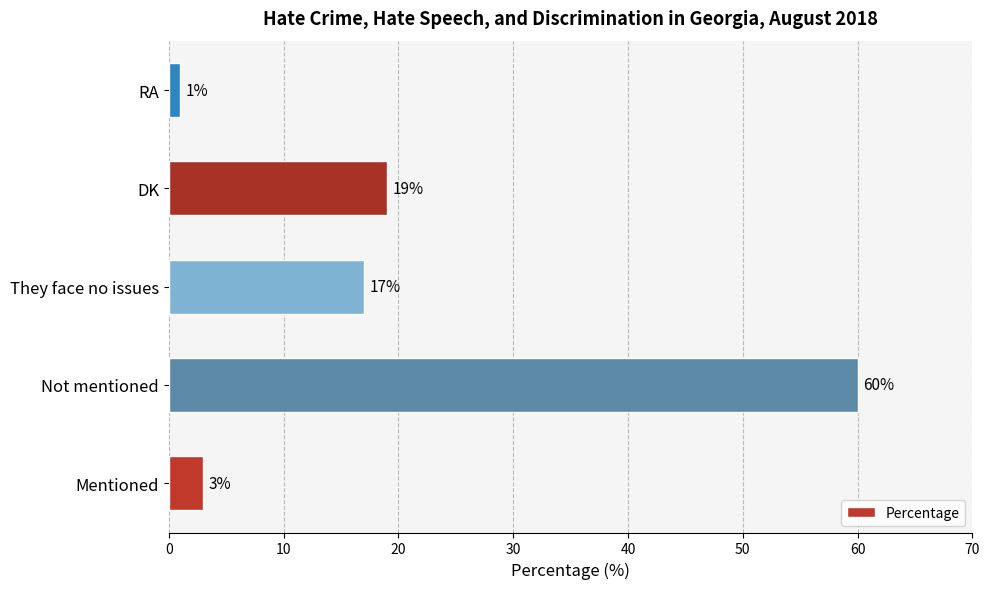

What is the greatest value displayed?

60